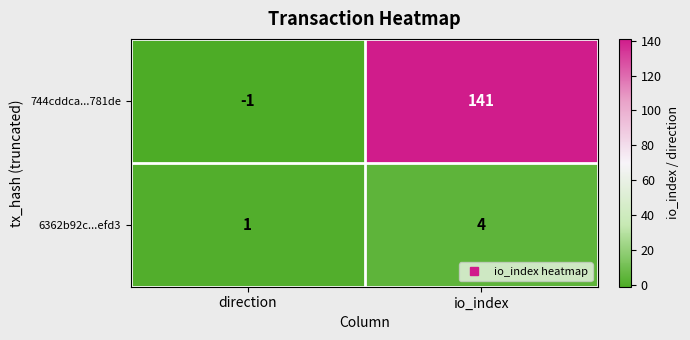

What is the sum of the 744cddca...781de values at direction and io_index?

140